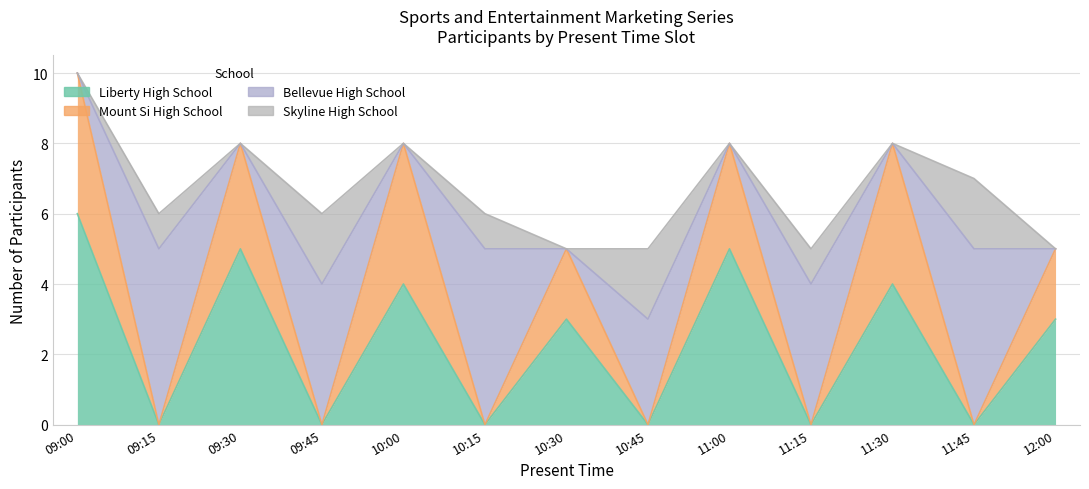

In Mount Si High School, how many points are higher than both neighbors (excluding endpoints)?

5